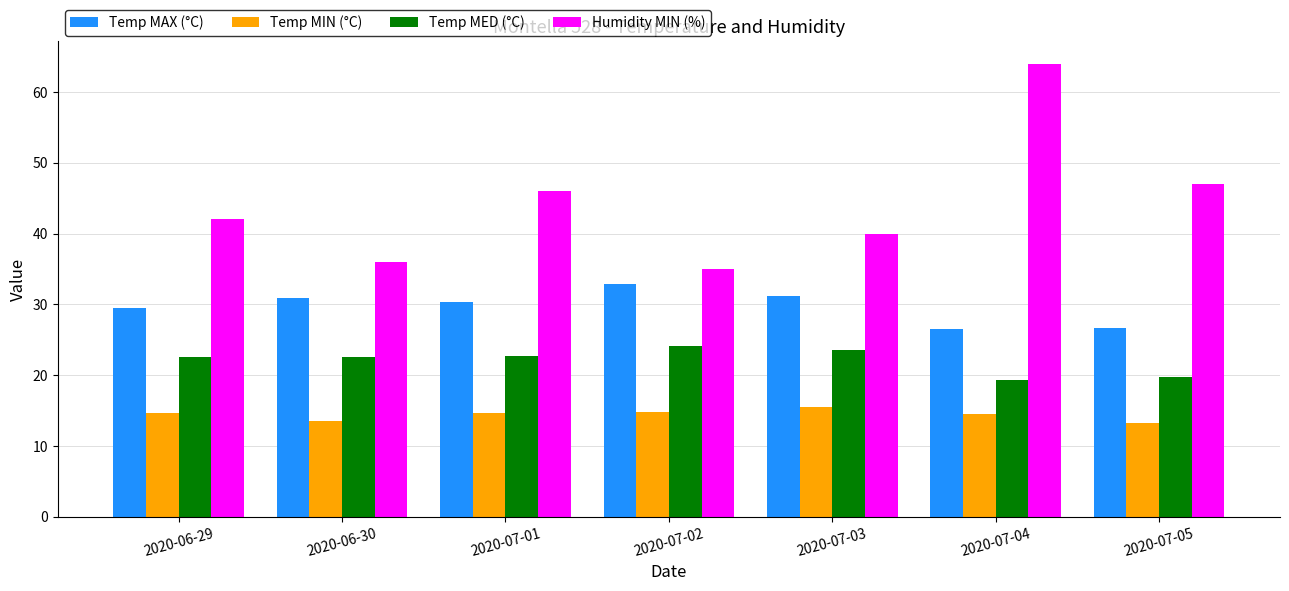

The Temp MAX (°C) series shows 32.9 at 2020-07-02. True or false?

True